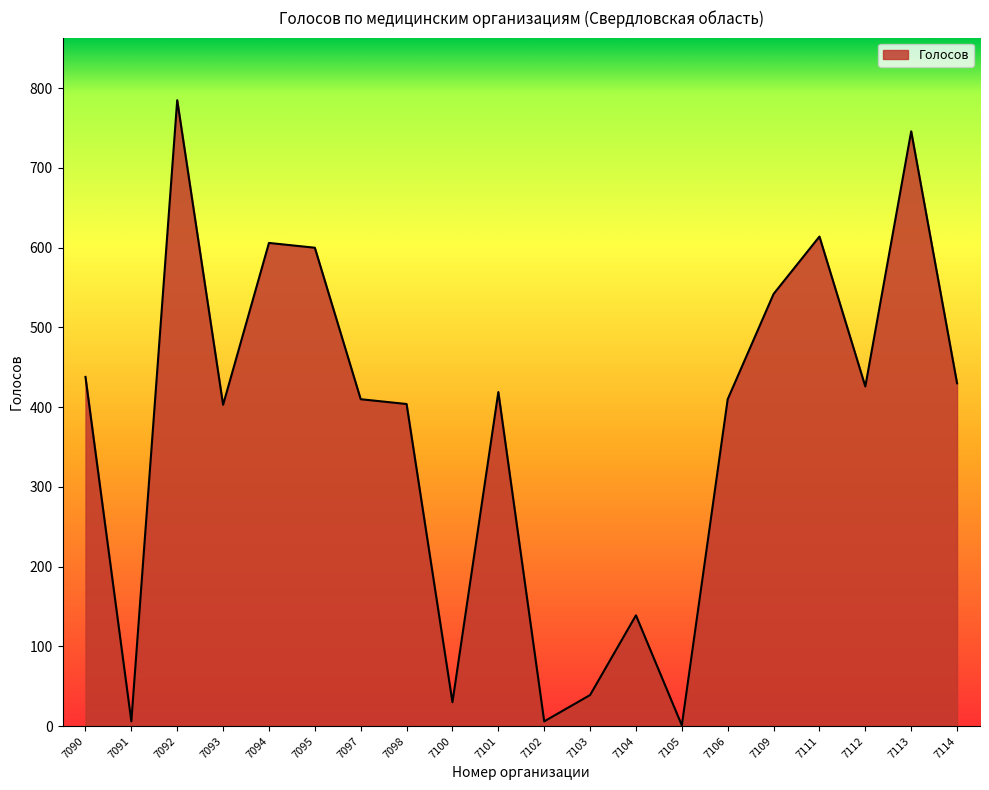

How many lines are shown in the chart?

1